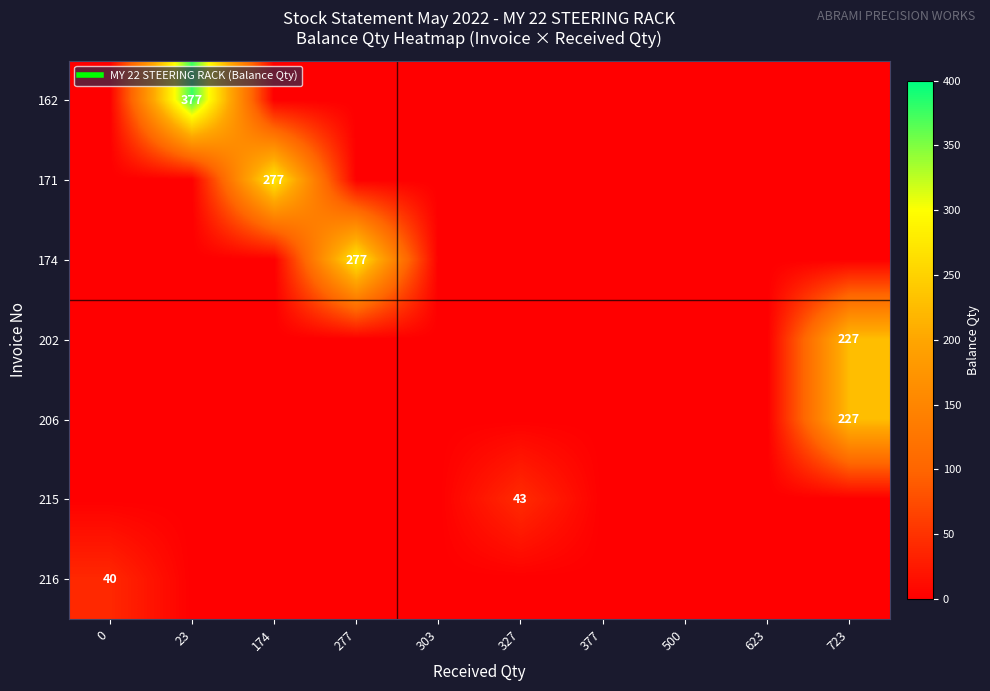

What is the difference between the highest and lowest values at 723?

227